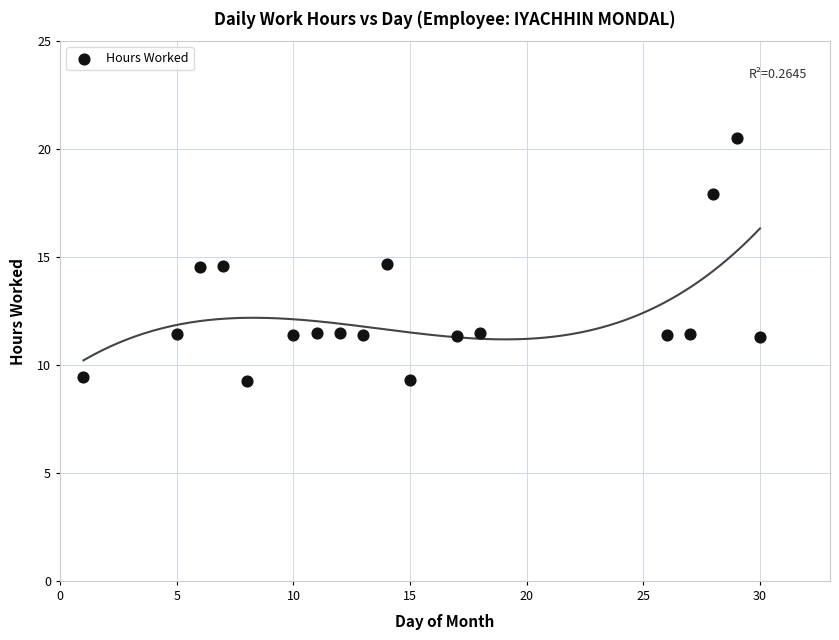

What is the range of X values (max minus min)?

29.0